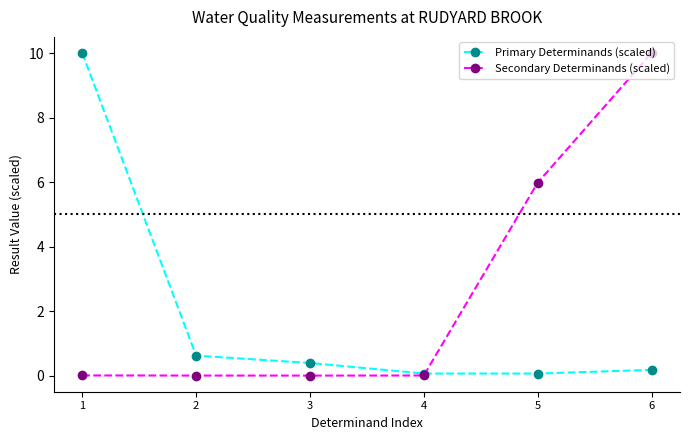

Is it true that Primary Determinands (scaled) equals 0.1 at 4?

True